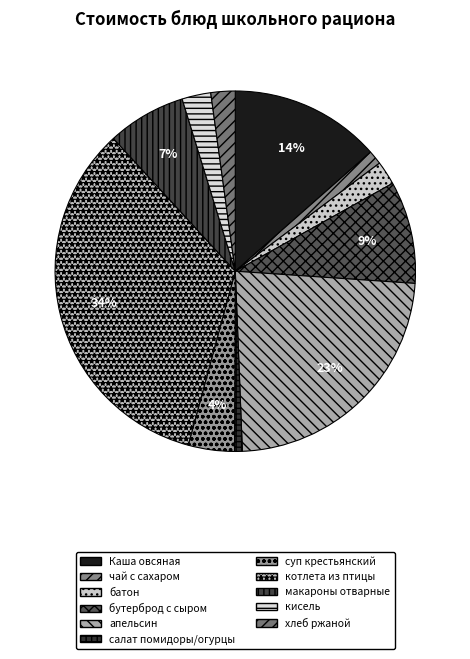

Combined, do батон and апельсин account for over 50%?

No